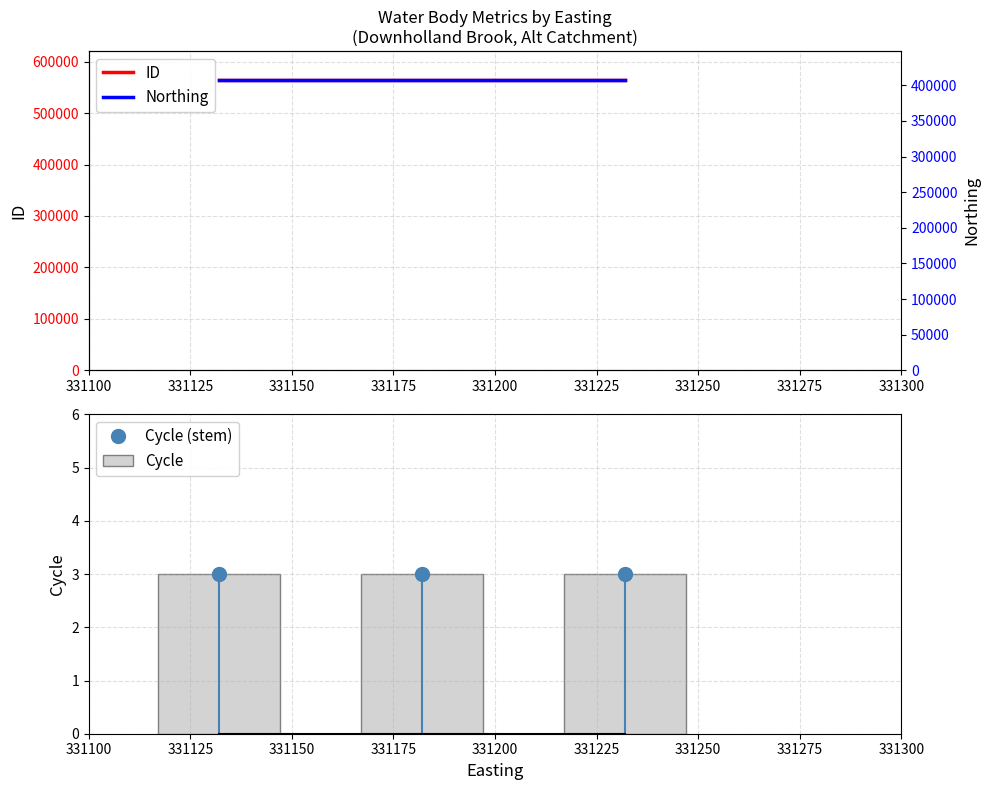

Is it true that Cycle (stem) equals 1 at 331100?

False